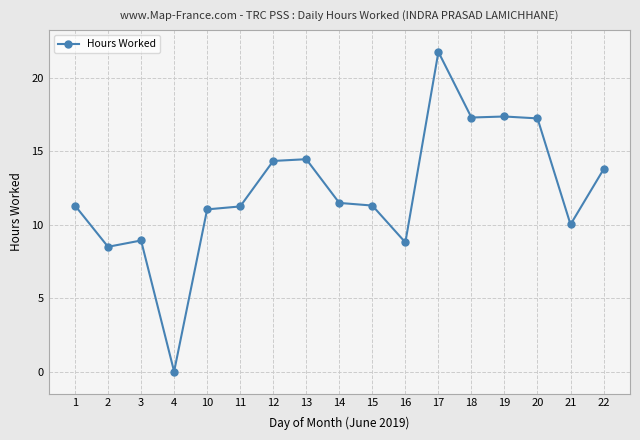

What is the value of the 2nd point from the left?

8.5